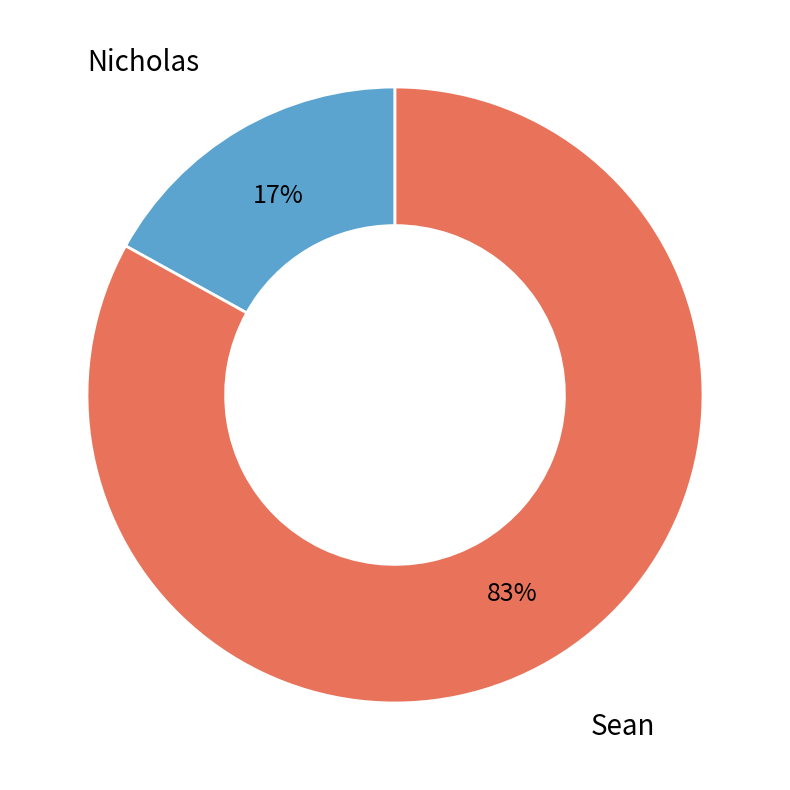

Does any single category account for the majority?

Yes